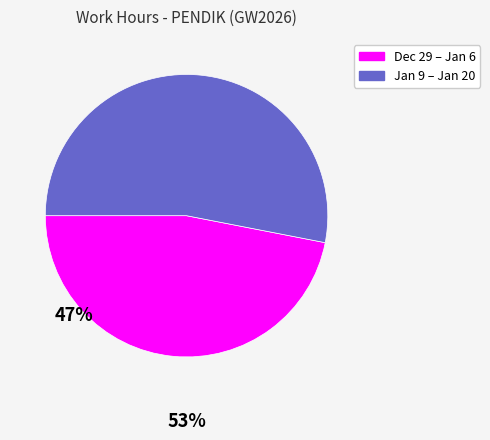

Is there any slice that represents more than half of the pie?

Yes